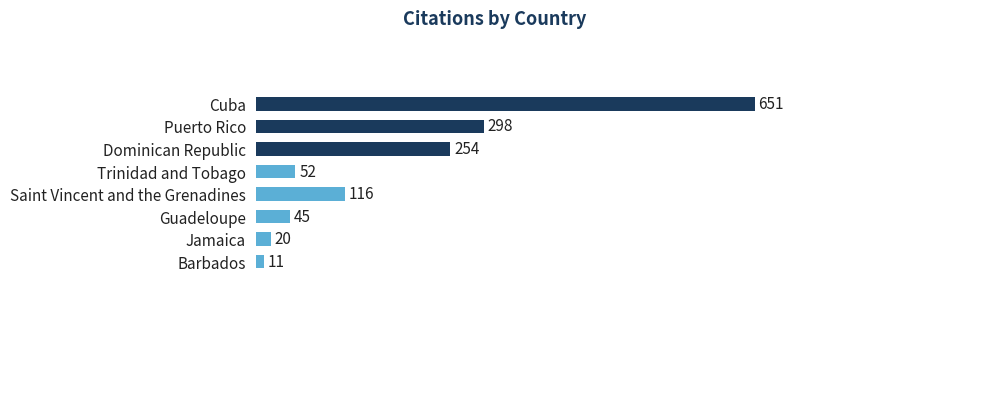

What is the minimum value shown in the chart?

11